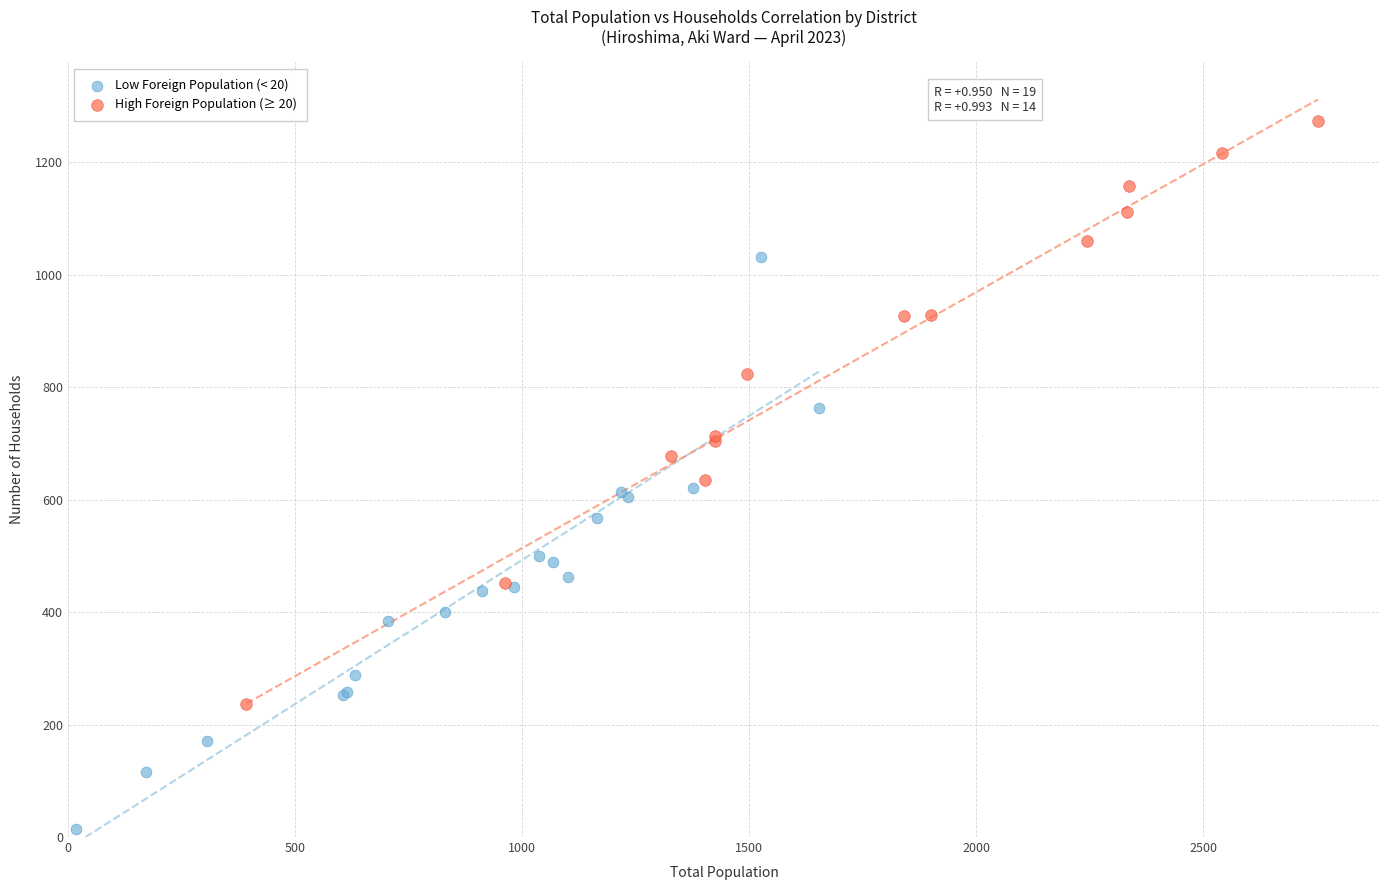

Which series reaches the maximum Y coordinate?

High Foreign Population (≥ 20)